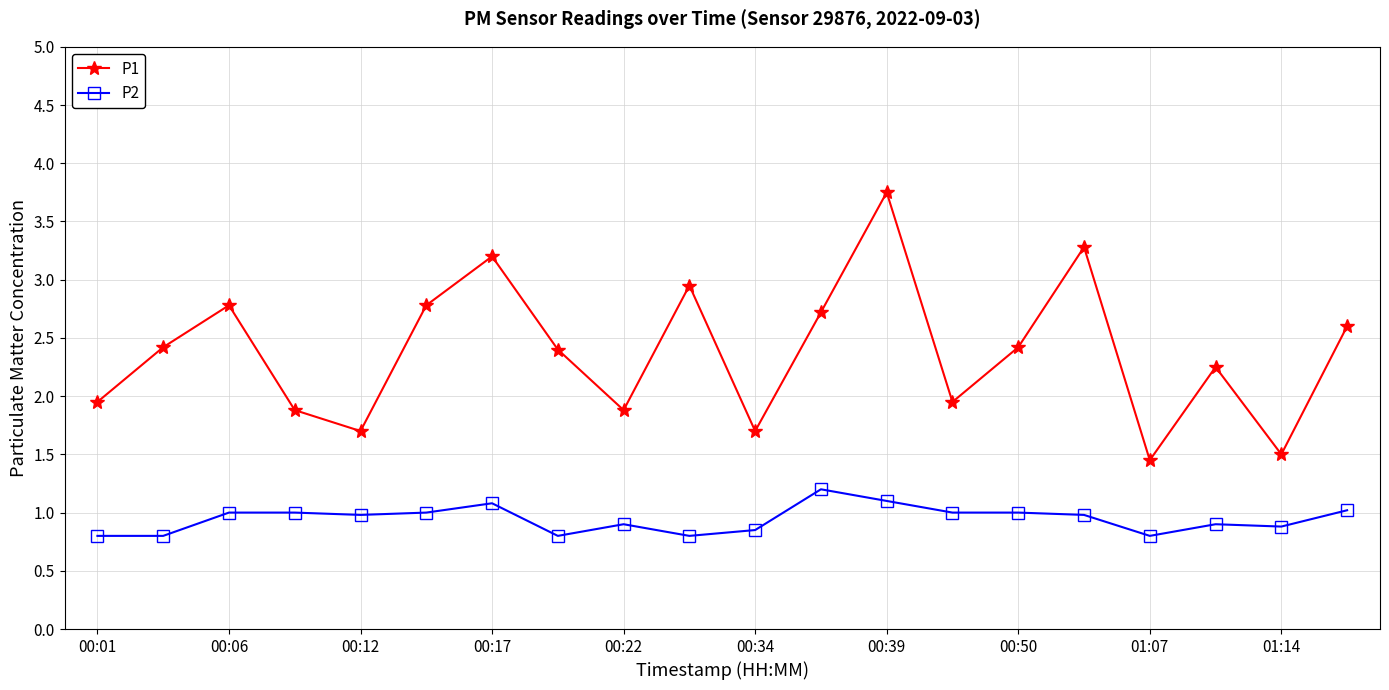

What is the average value of the P1 series?

2.4